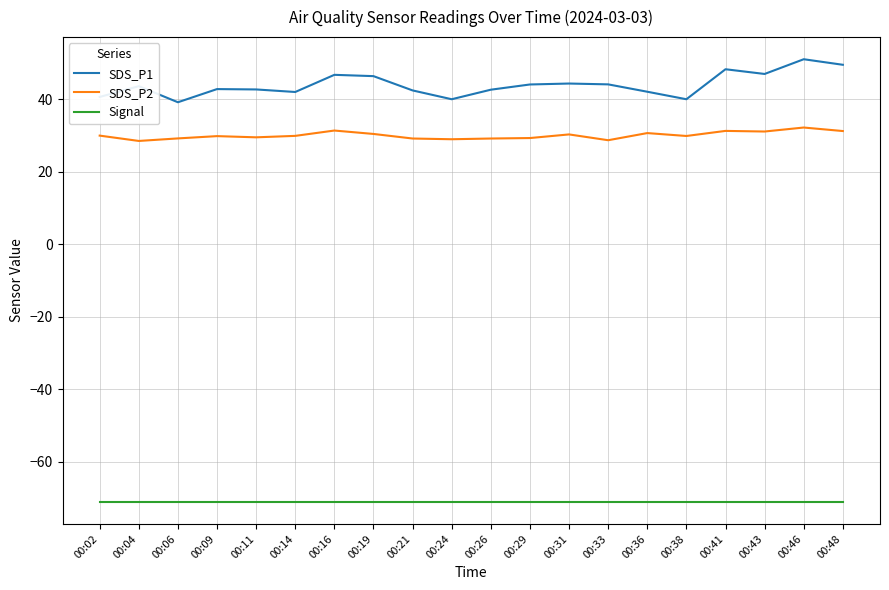

Is the value of SDS_P1 at 00:31 greater than the value of Signal at 00:06?

Yes